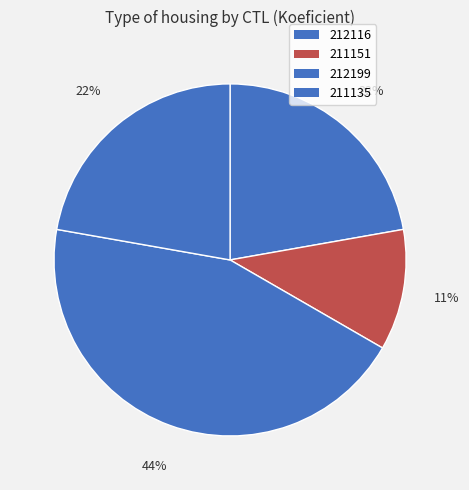

What is the change in value from 211151 to 212199?

+3